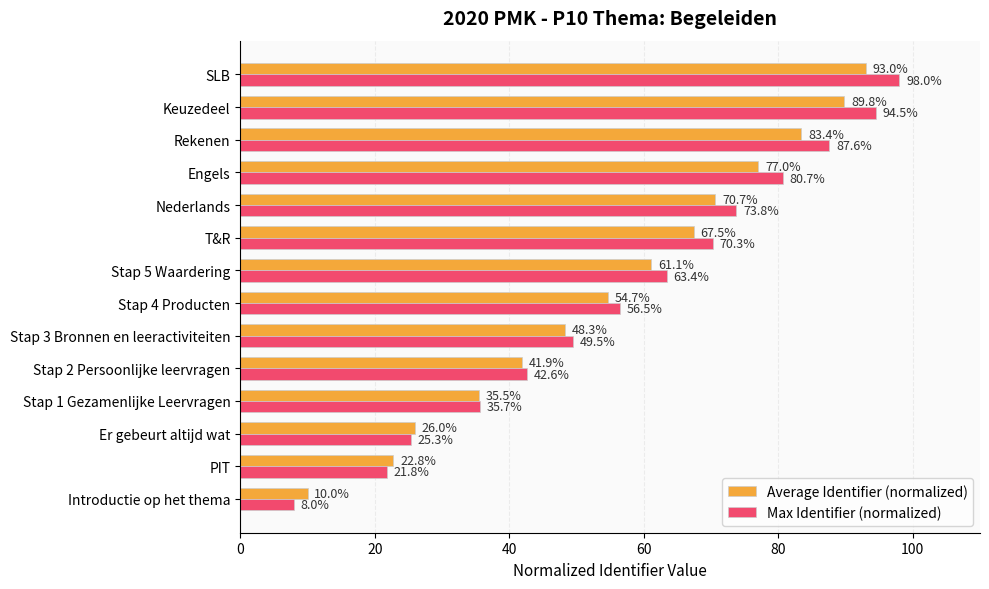

What is the lowest value of the Max Identifier (normalized) series?

8.0